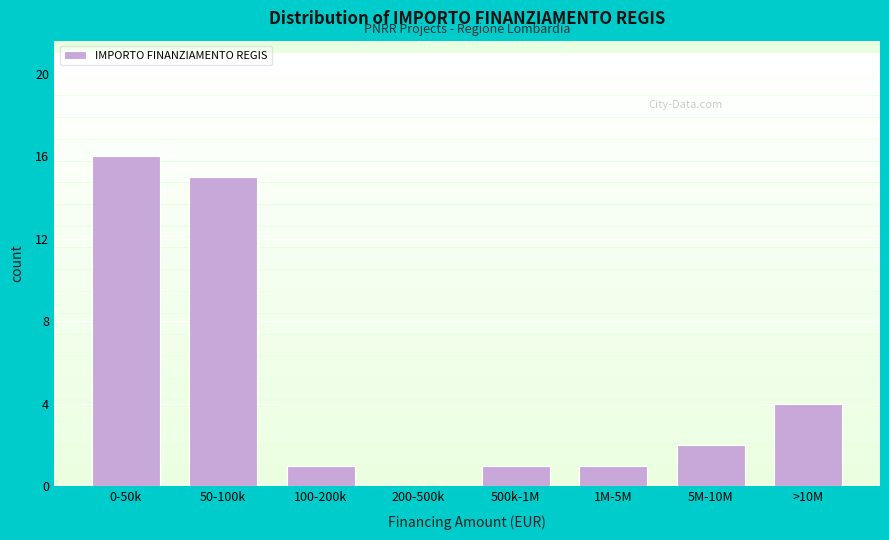

Reading left to right, what are all the values shown in this chart?

0-50k=16	50-100k=15	100-200k=1	200-500k=0	500k-1M=1	1M-5M=1	5M-10M=2	>10M=4